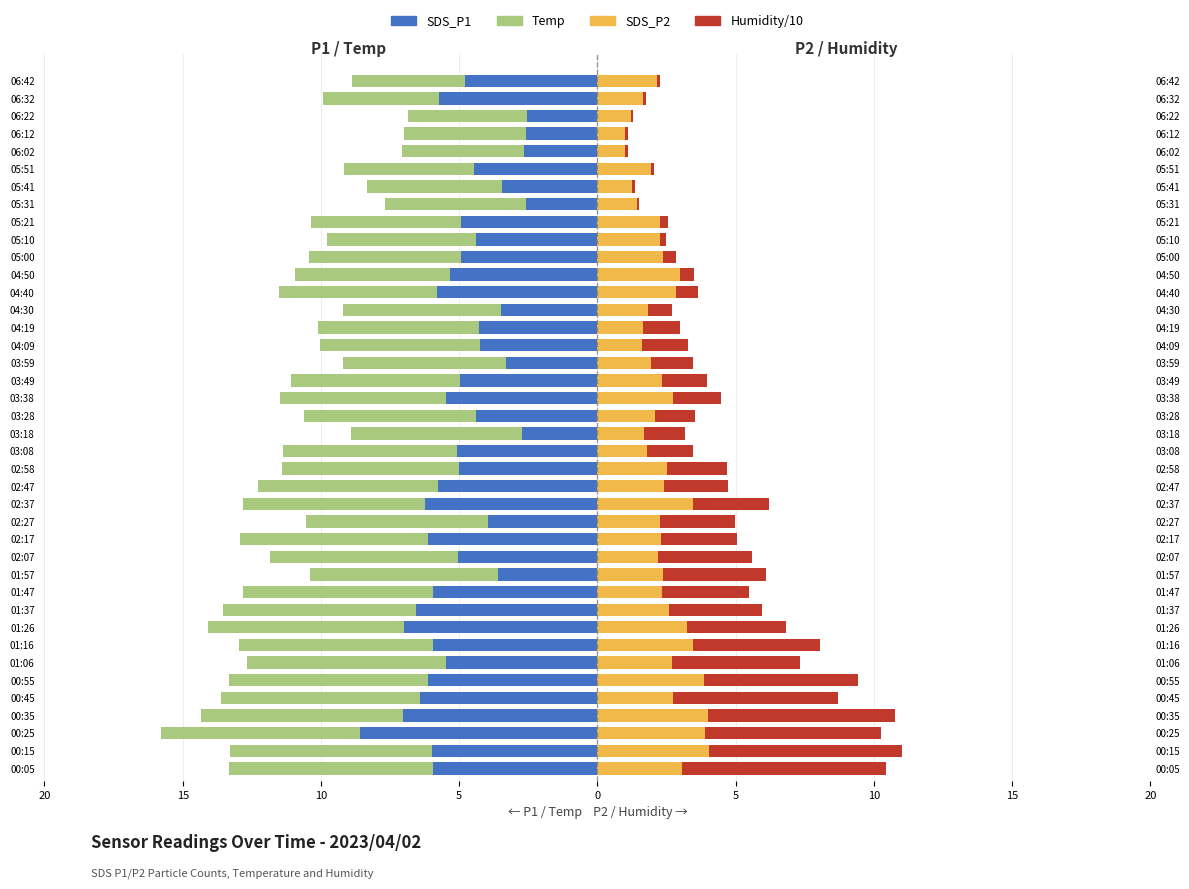

Does the chart contain stacked bars?

No